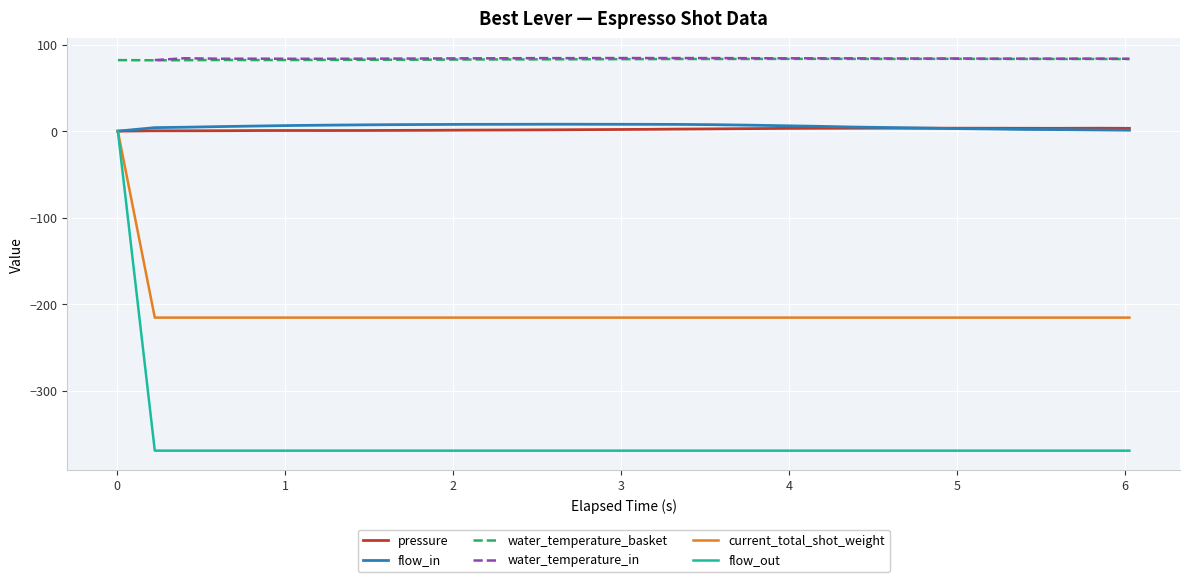

What are all the series names shown in the legend?

pressure, flow_in, water_temperature_basket, water_temperature_in, current_total_shot_weight, flow_out